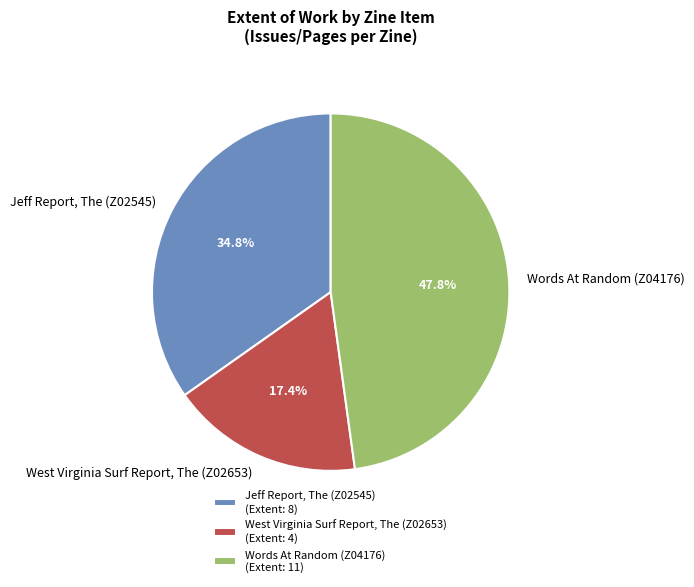

How many segments does this pie chart have?

3